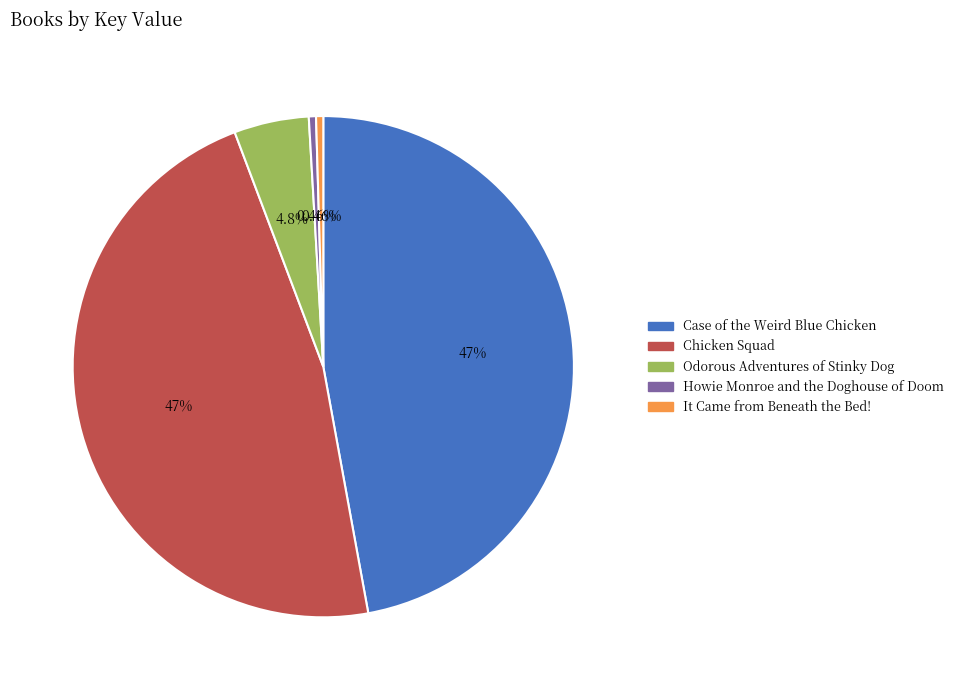

Which has a higher value, Chicken Squad or Howie Monroe and the Doghouse of Doom?

Chicken Squad